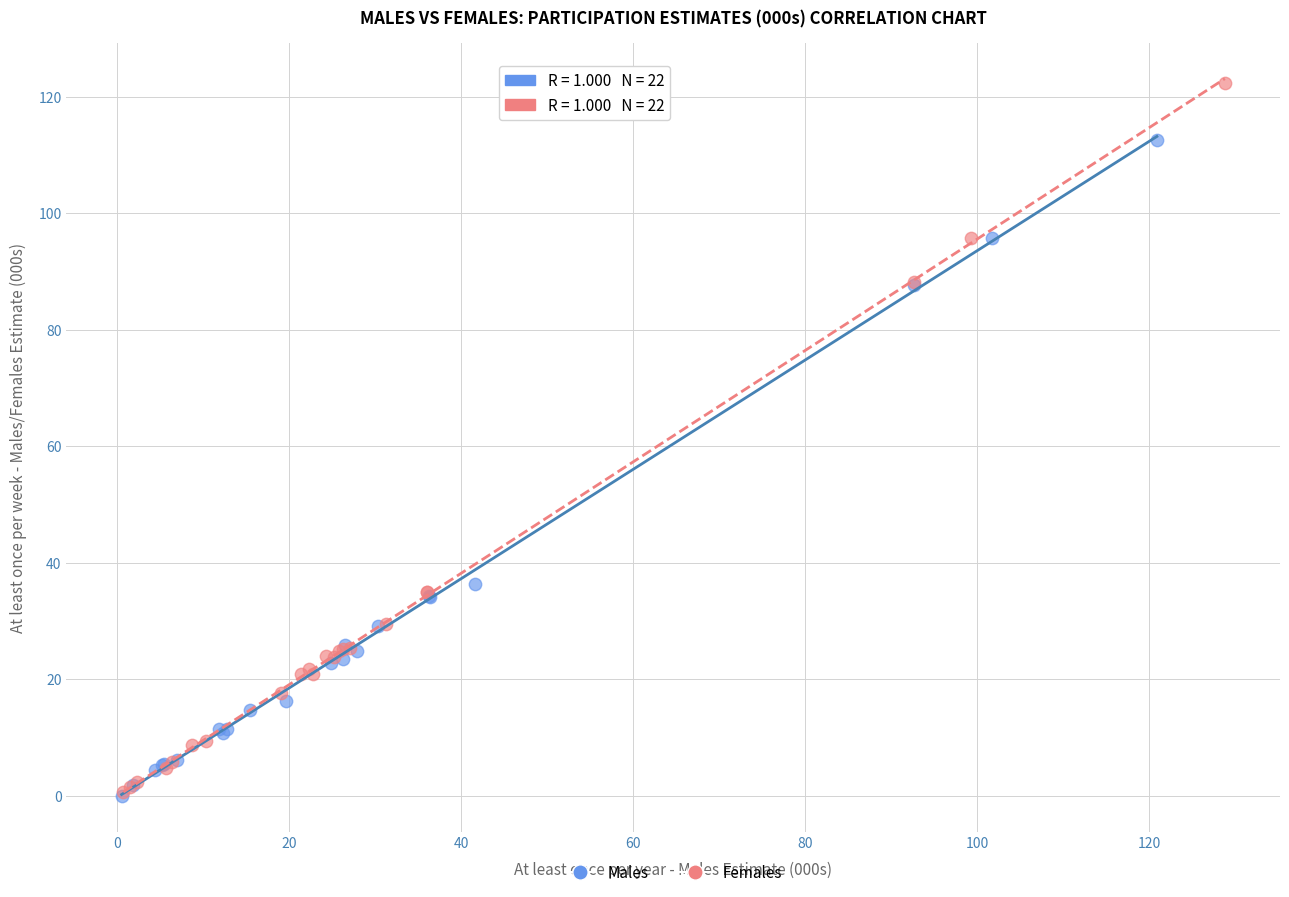

Which series contains the highest Y value?

Females